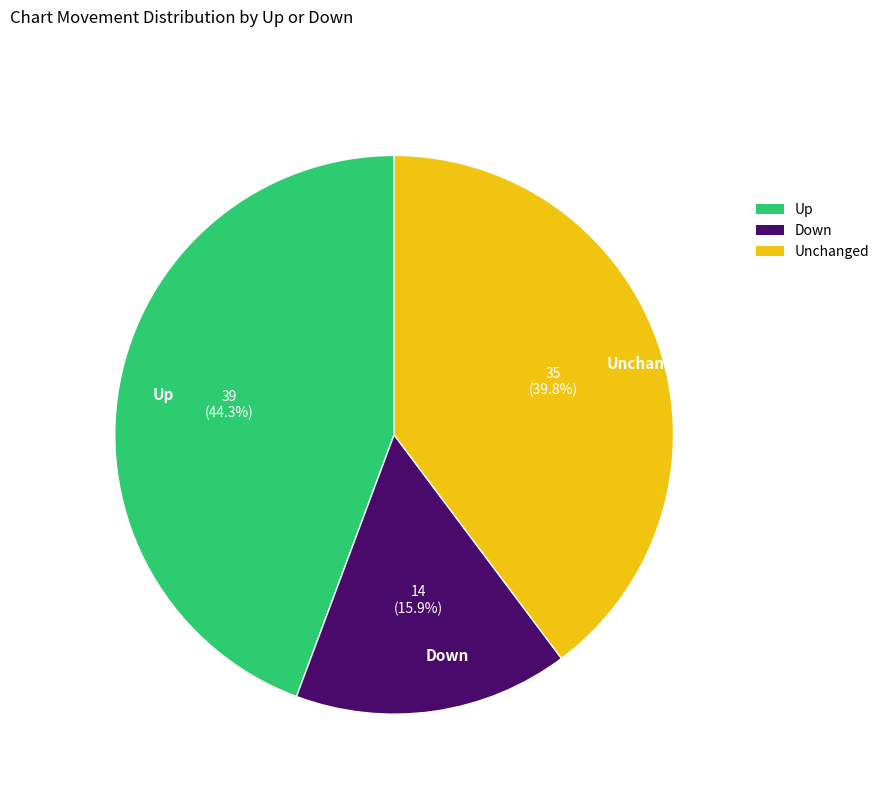

Does any single category account for the majority?

No